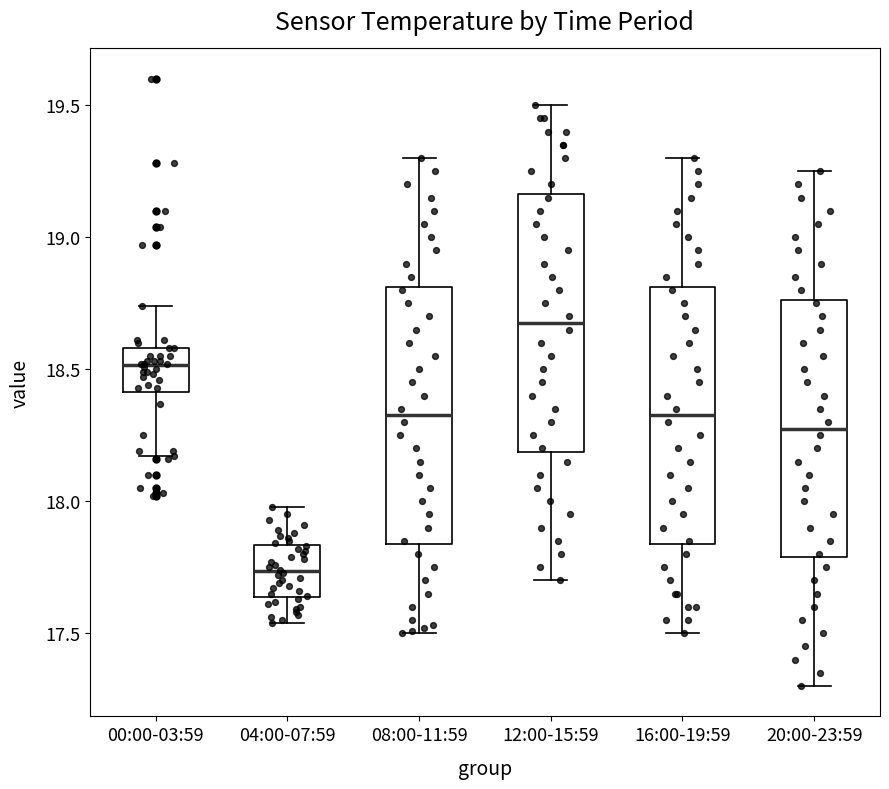

Where does the upper whisker of the box for 04:00-07:59 end on the y-axis? The values are not printed on the chart, so give them approximately, as read against the axis.

18.00